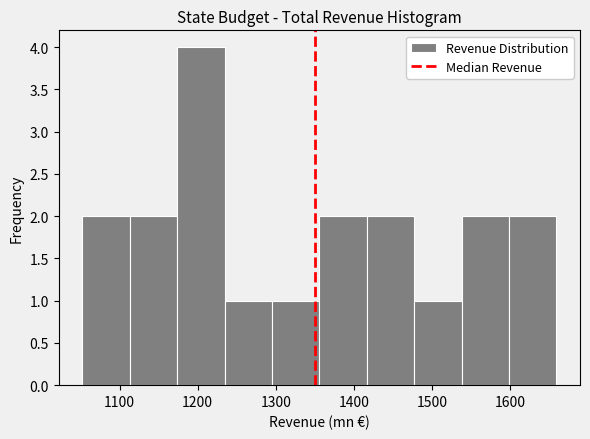

What is the height of the bar covering 1480 to 1540 on the x-axis? Neither the bar edges nor the heights are printed on the chart, so give them approximately, as read against the axes.

1